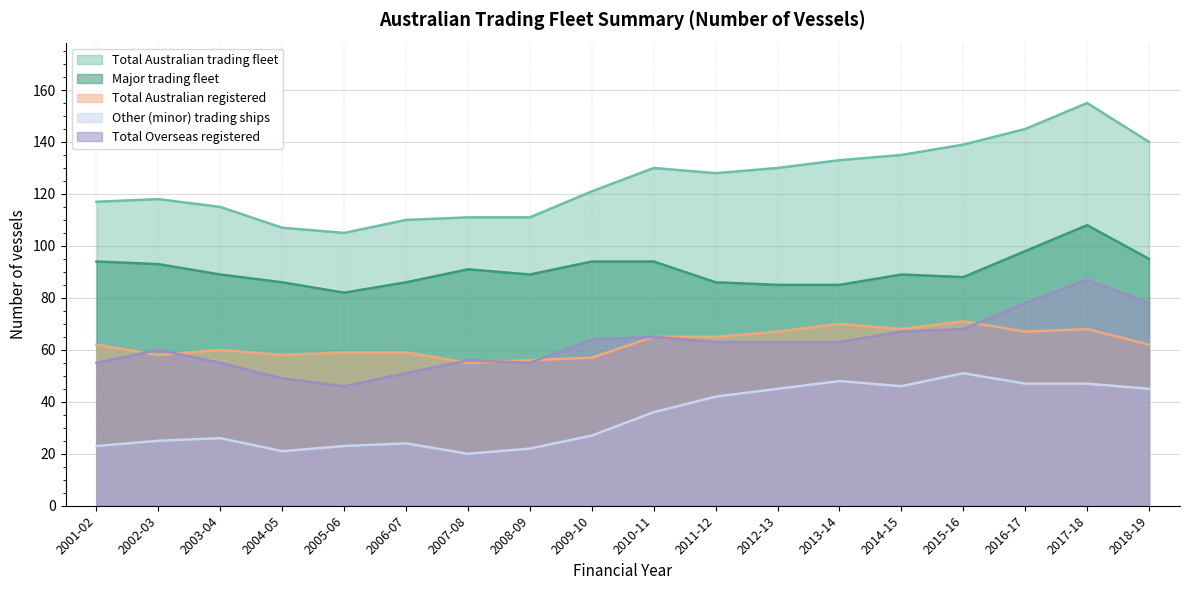

Which series changed the most between 2012-13 and 2016-17?

Total Australian trading fleet